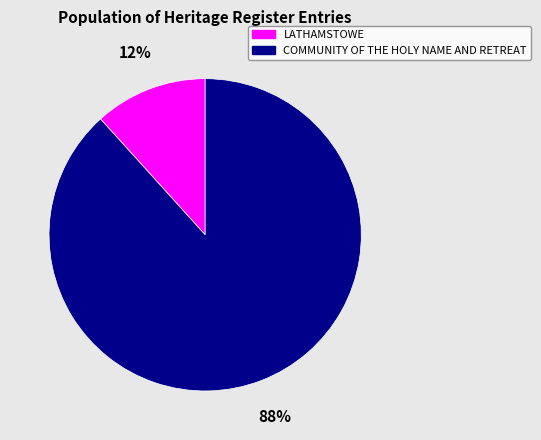

Does LATHAMSTOWE account for over 50% of the chart?

No